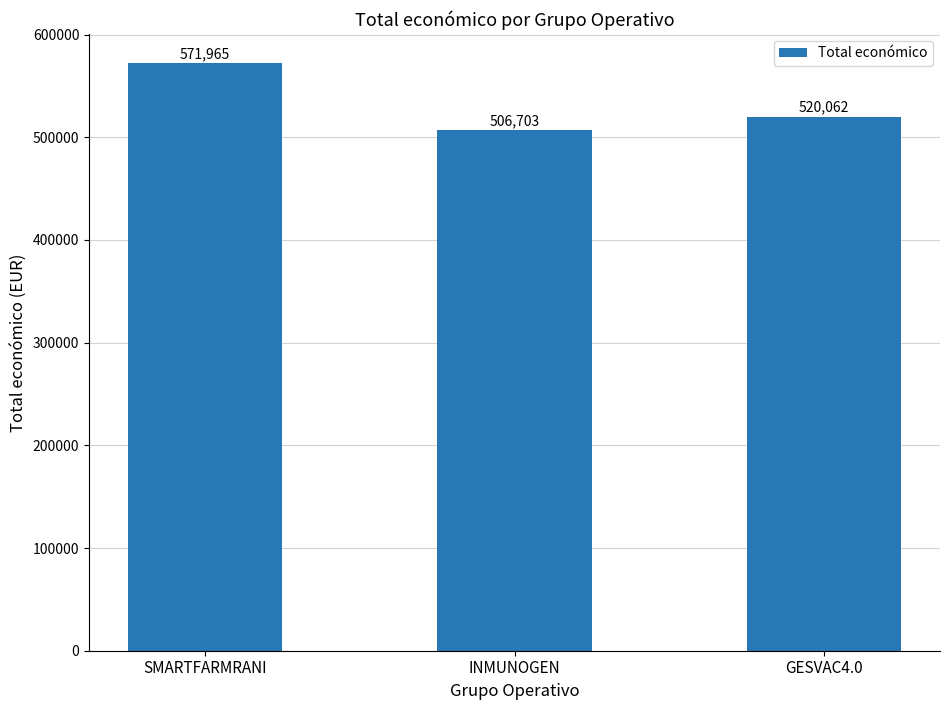

Reading right to left, extract all data points from this chart.

520062	506703	571965